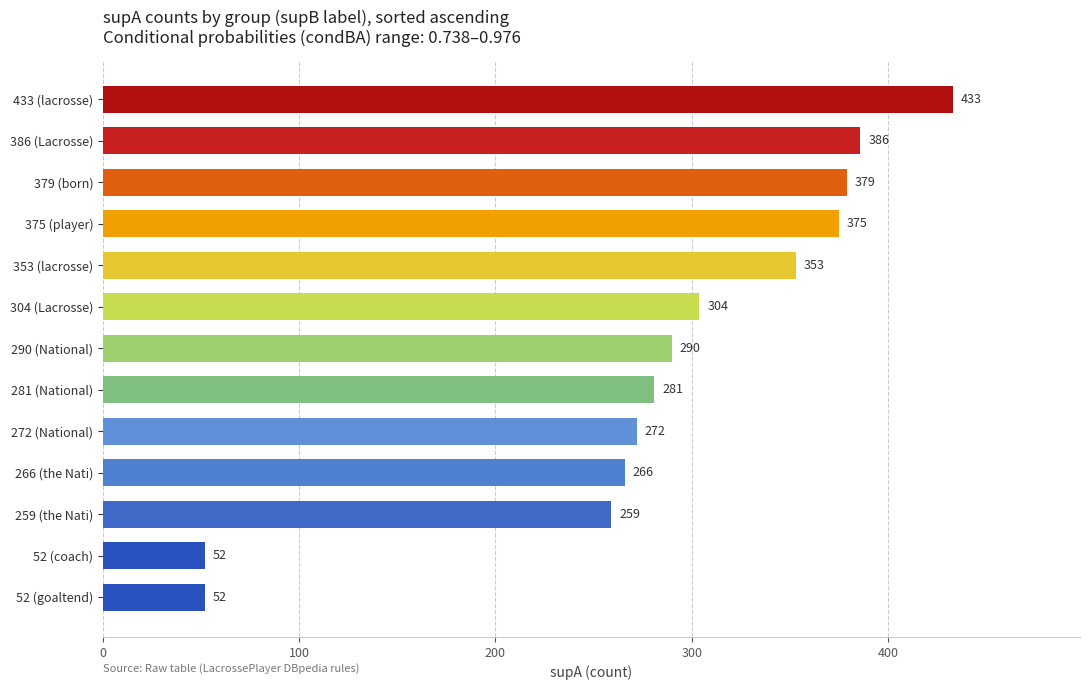

The chart shows a value of 386 at 386 (Lacrosse). True or false?

True